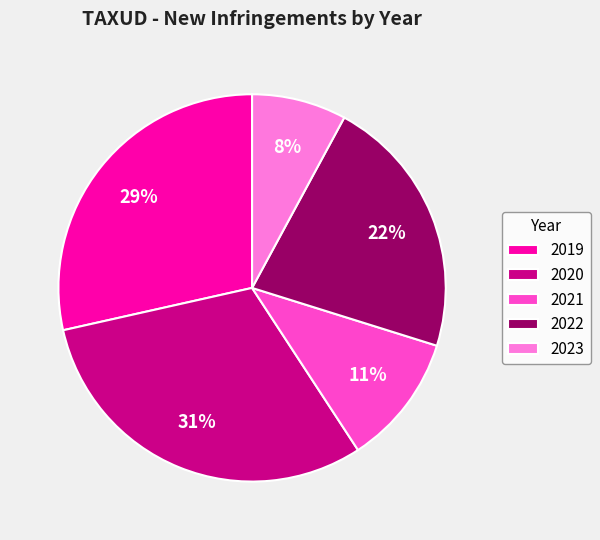

Does 2022 represent more than half of the total?

No